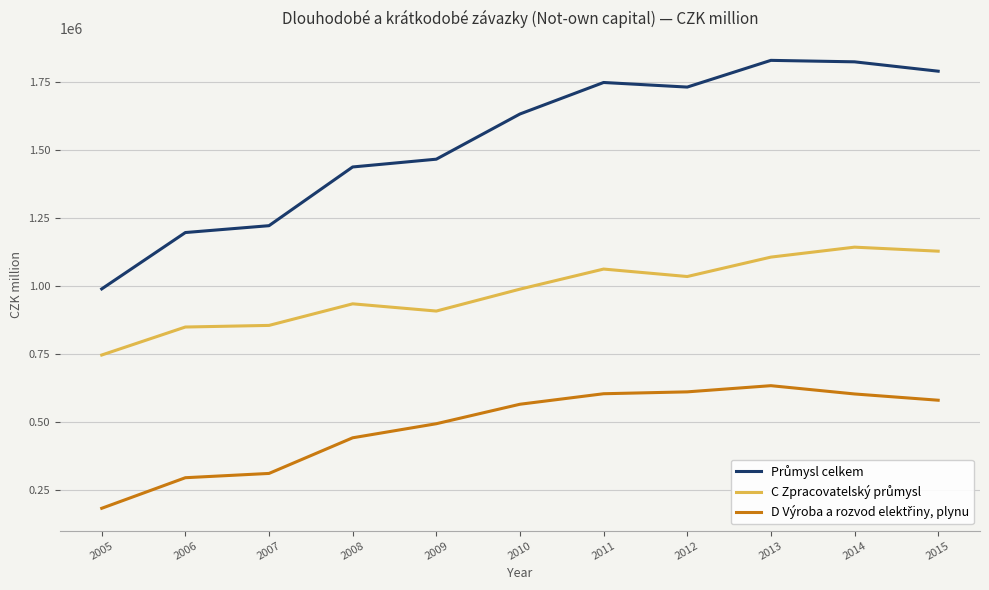

What is the difference between the highest and lowest values at 2014?

1221332